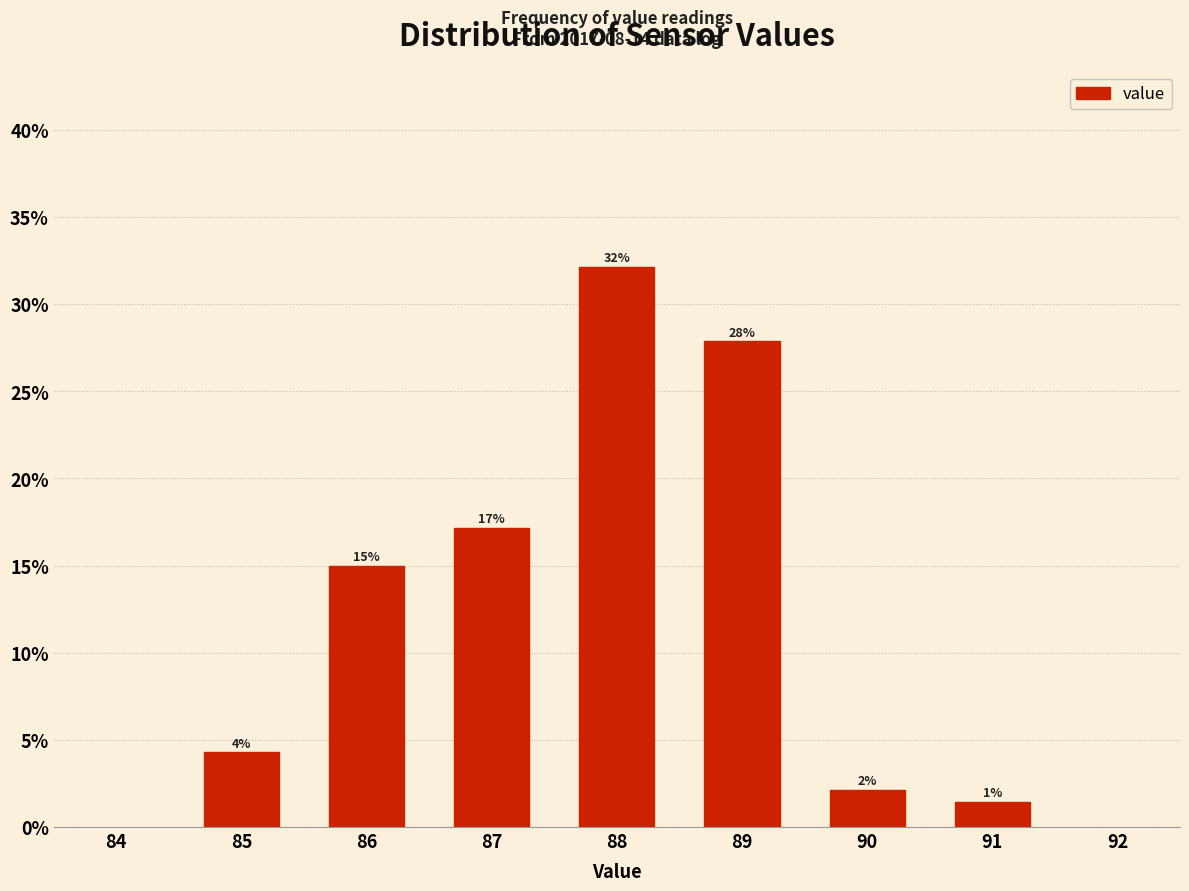

How many bars are there in total?

7